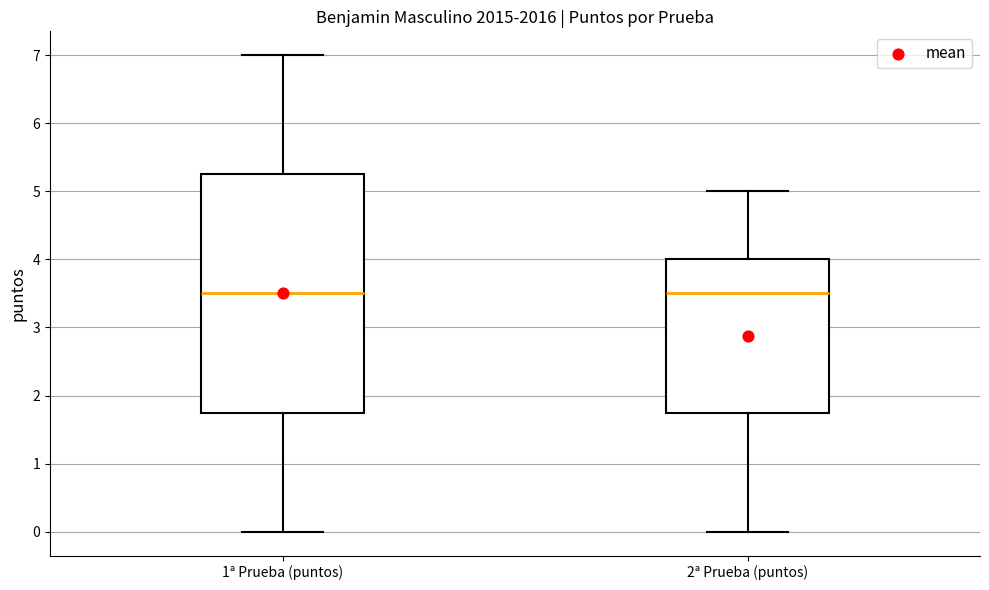

Reading left to right, read every box against the y-axis: the position of its median line, the range the box covers, and the ends of its whiskers. The values are not printed on the chart, so give them approximately, as read against the axis.

1ª Prueba (puntos): median 3.5, box 1.8 to 5.3, whiskers 0.0 to 7.0
2ª Prueba (puntos): median 3.5, box 1.8 to 4.0, whiskers 0.0 to 5.0